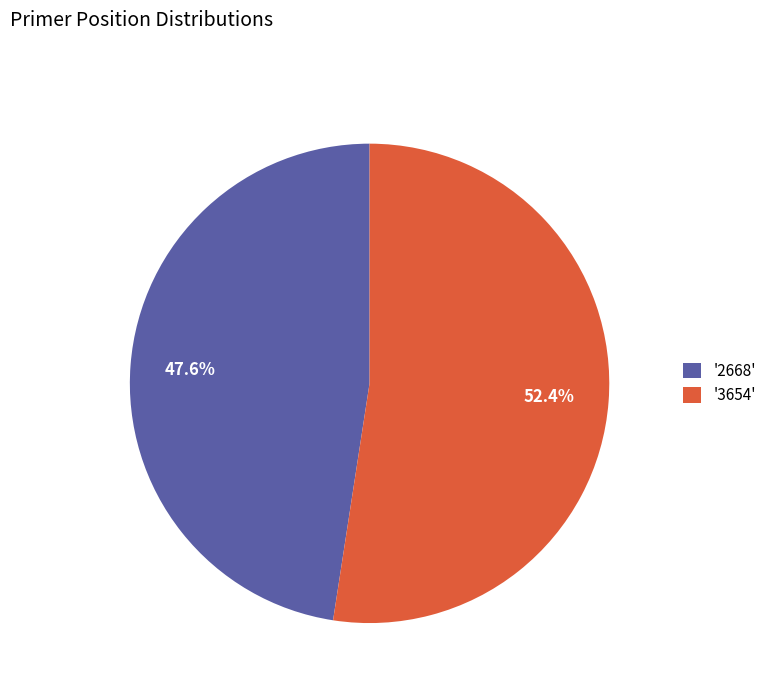

Rank the categories by value from highest to lowest.

'3654', '2668'